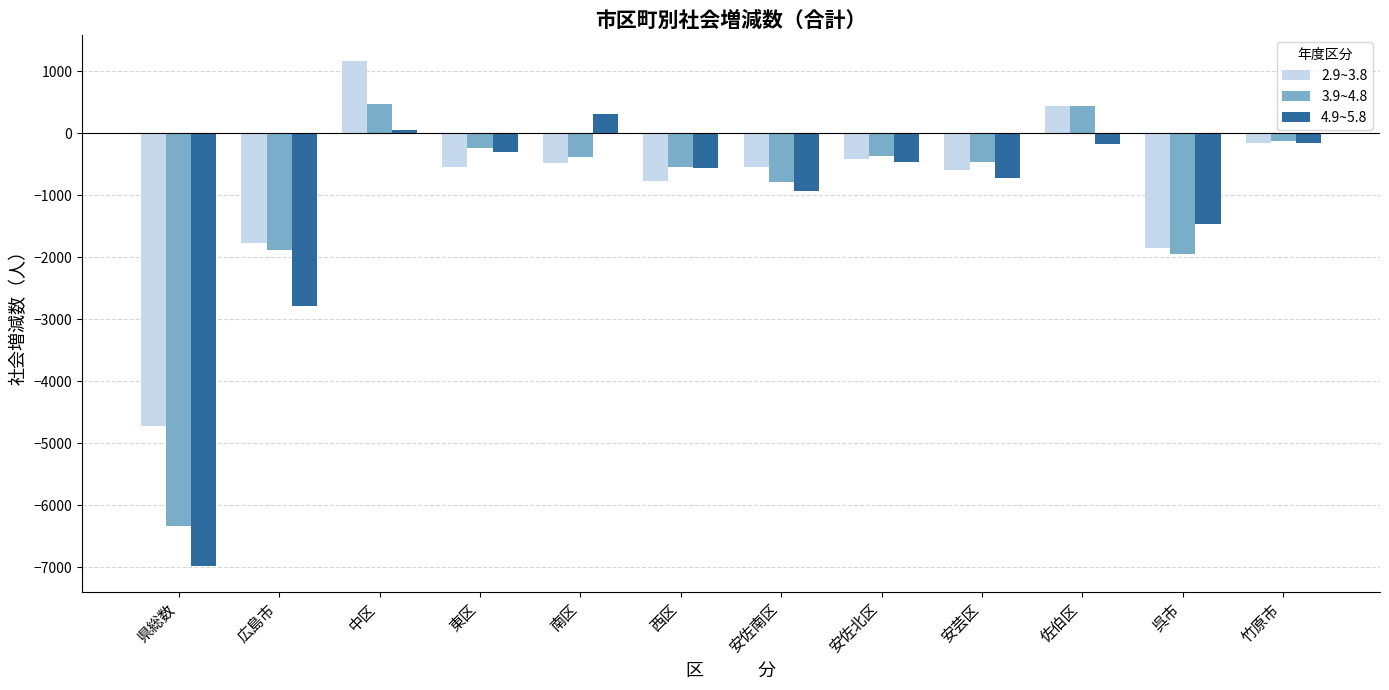

What is the greatest value displayed?

1170